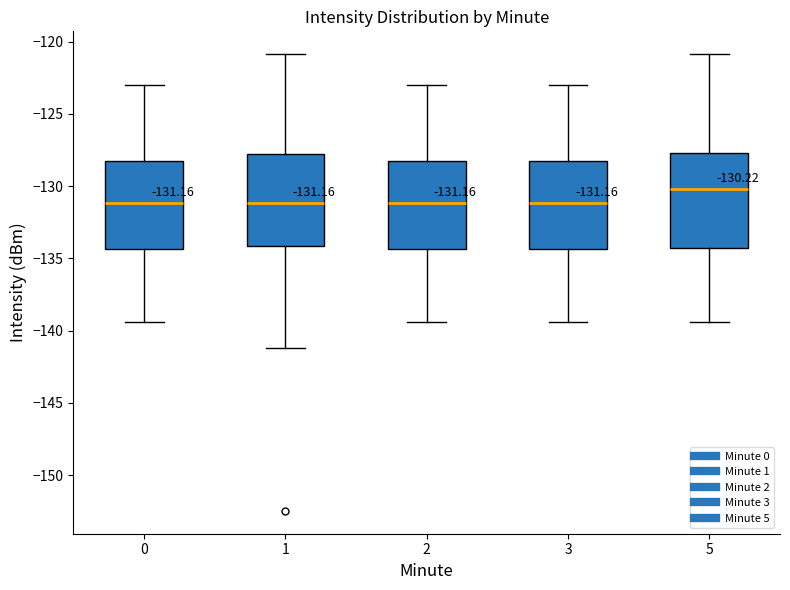

Which box has the highest median line?

5